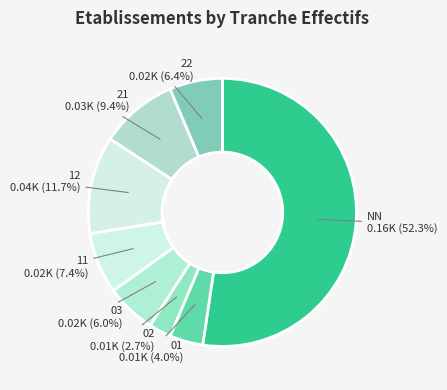

Is there a majority slice in this chart?

Yes